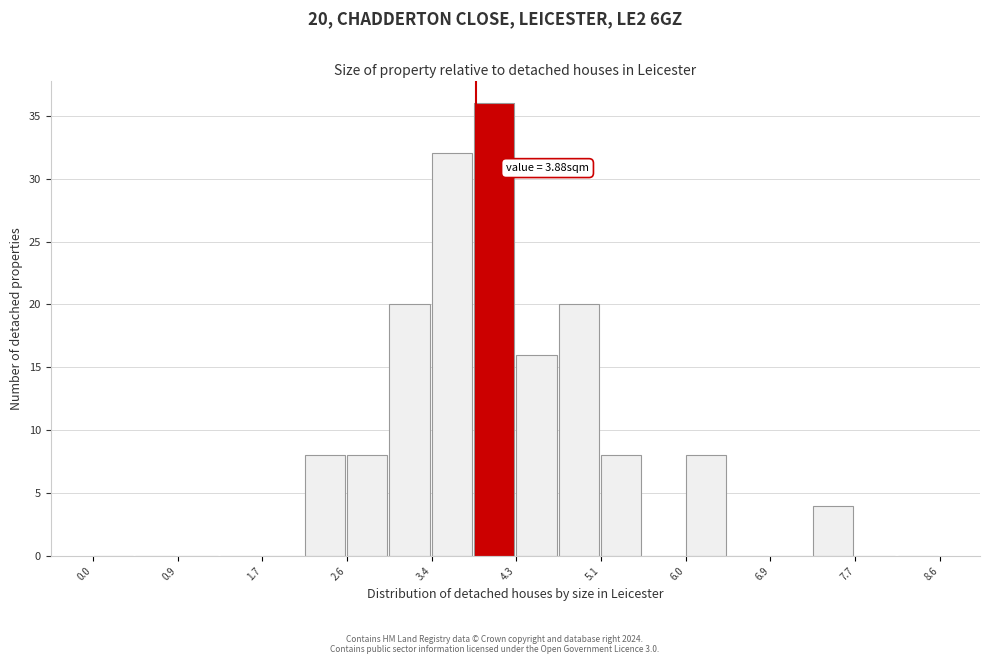

Which range on the x-axis has the tallest bar?

3.9 to 4.3